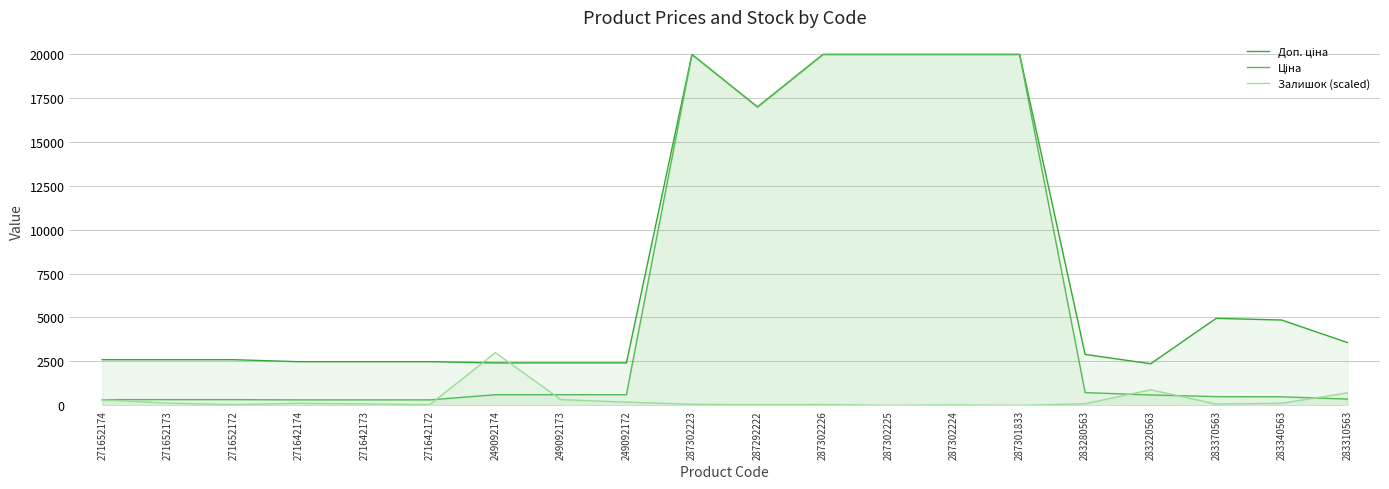

What are all the series names shown in the legend?

Доп. ціна, Ціна, Залишок (scaled)